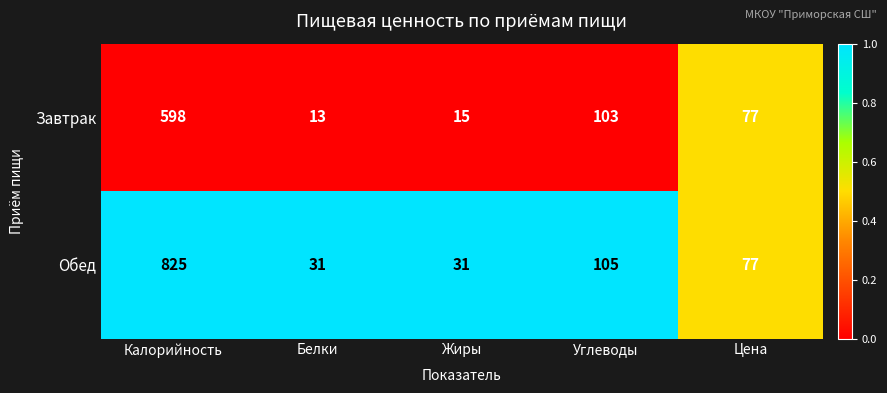

Rank the series at Калорийность from lowest to highest value.

Завтрак, Обед